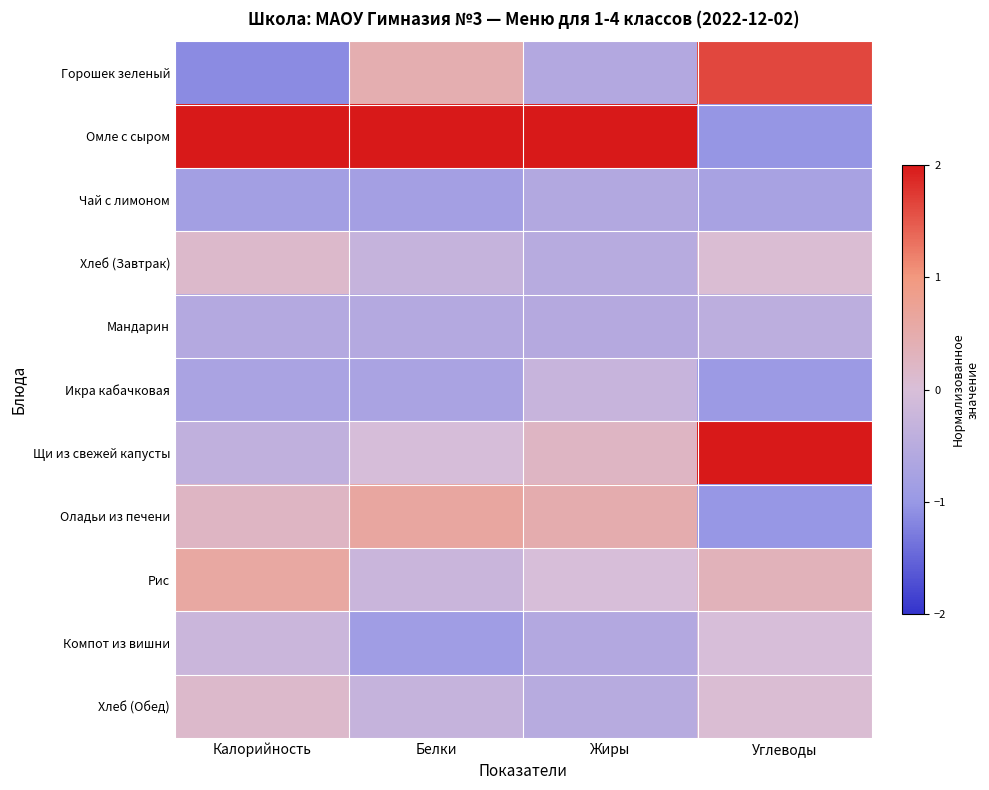

At how many categories does at least one series exceed 2?

4